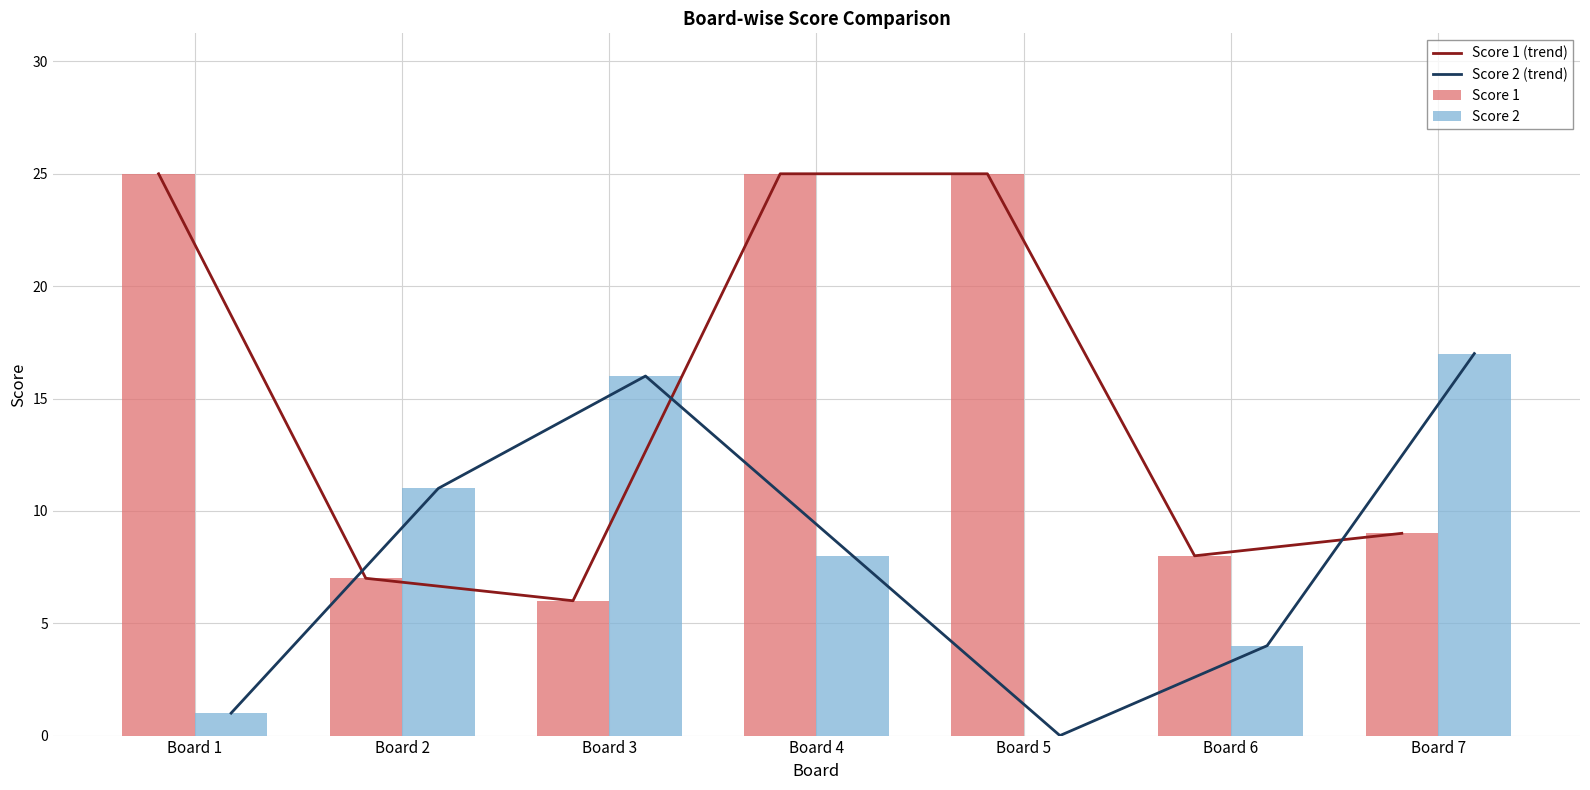

How many values in the Score 1 (trend) series exceed 9?

3